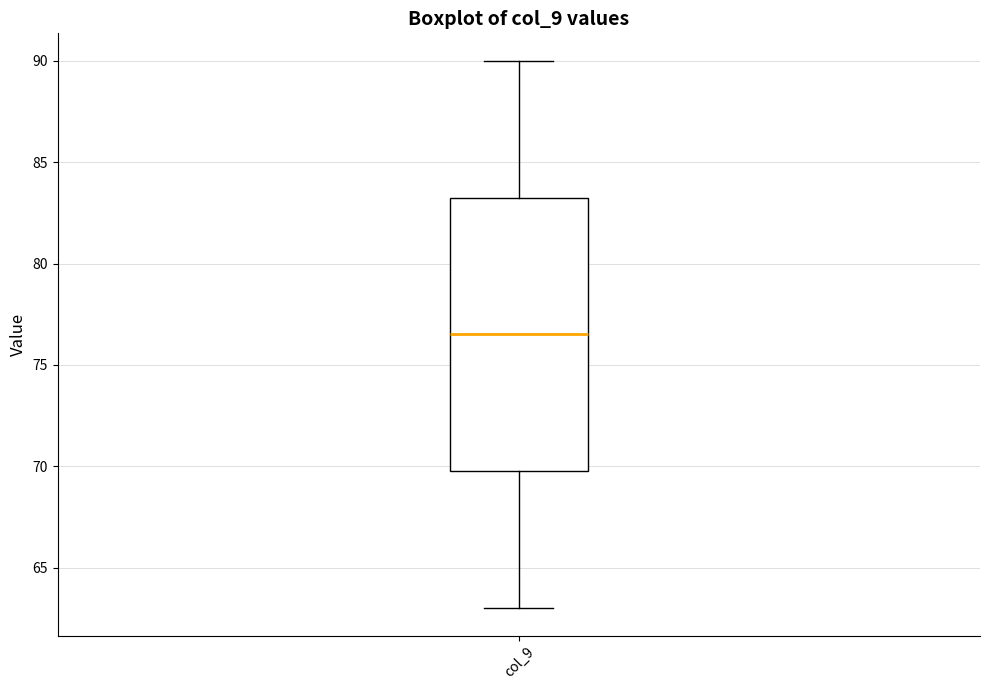

Read this box plot against the y-axis: the position of the median line, the range covered by the box, and the ends of both whiskers. The values are not printed on the chart, so give them approximately, as read against the axis.

median 76.5, box 70.0 to 83.5, whiskers 63.0 to 90.0